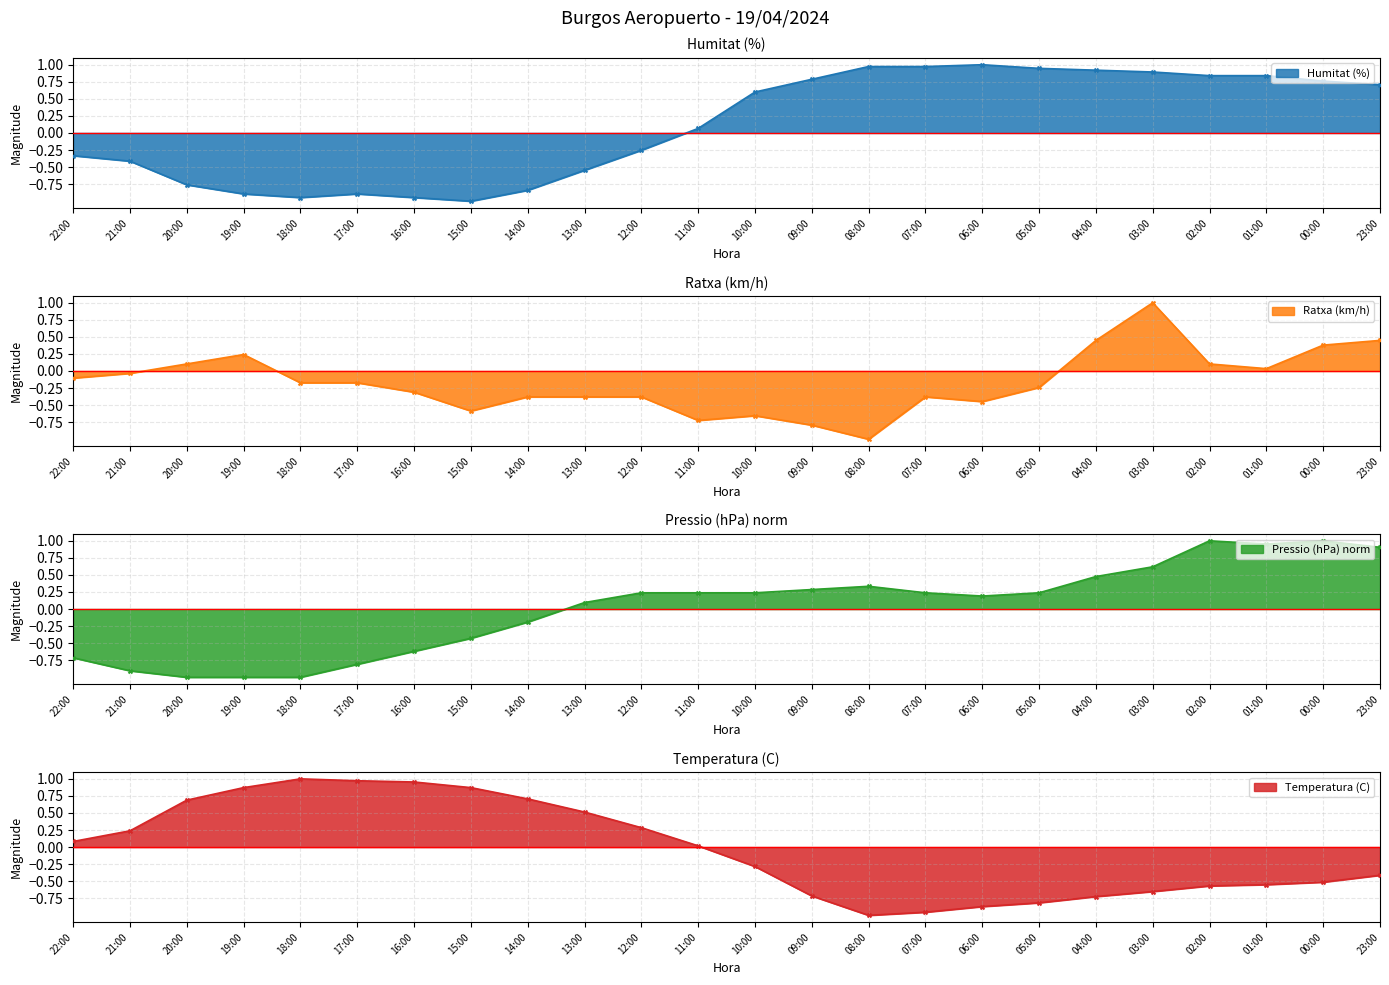

What are all the series names shown in the legend?

Humitat (%), Ratxa (km/h), Pressio (hPa) norm, Temperatura (C)